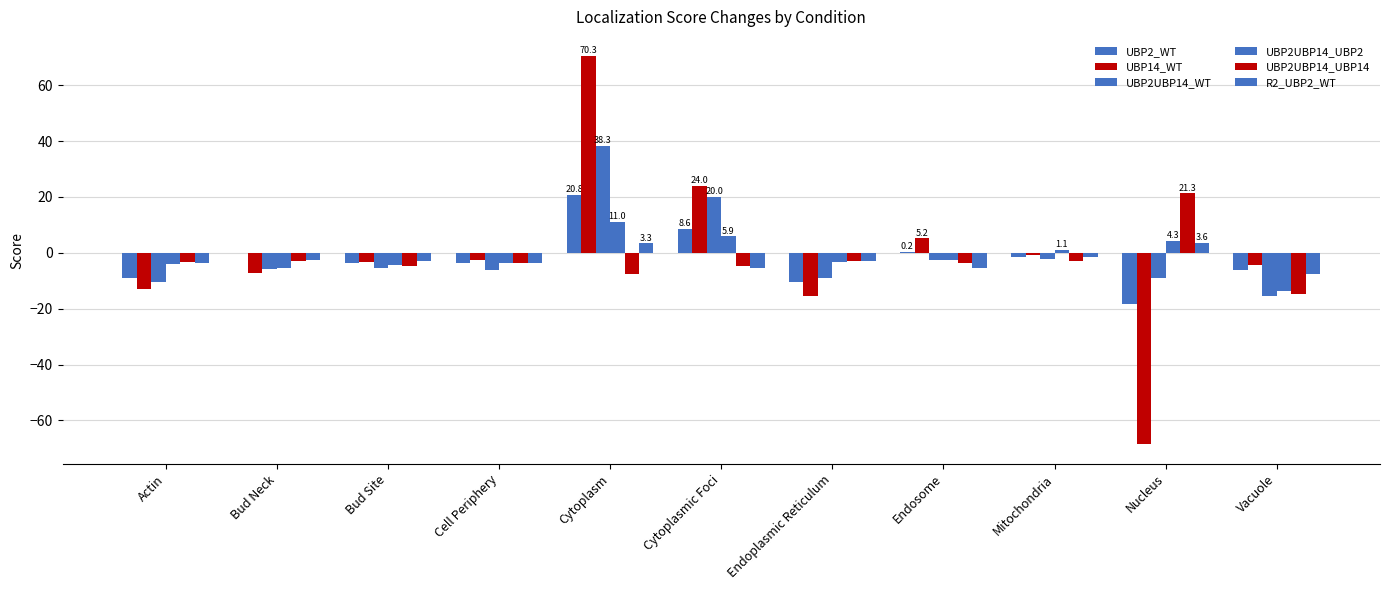

What is the difference between the UBP2_WT values at Bud Neck and Cell Periphery?

3.3